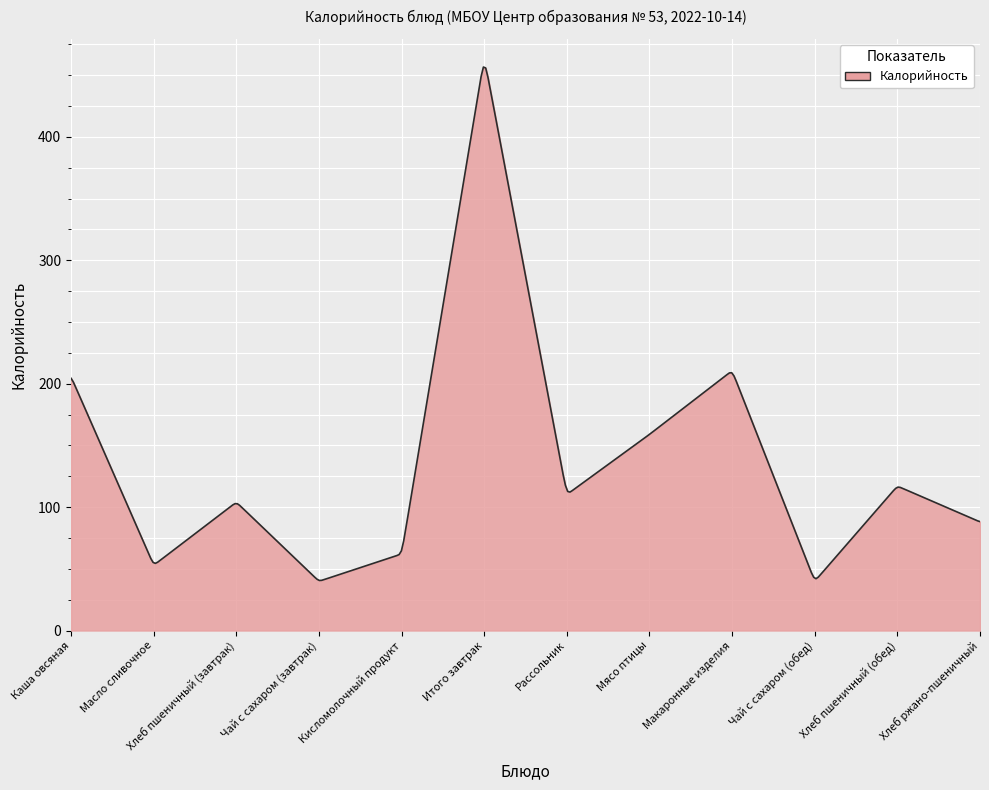

What is the minimum value shown in the chart?

40.6